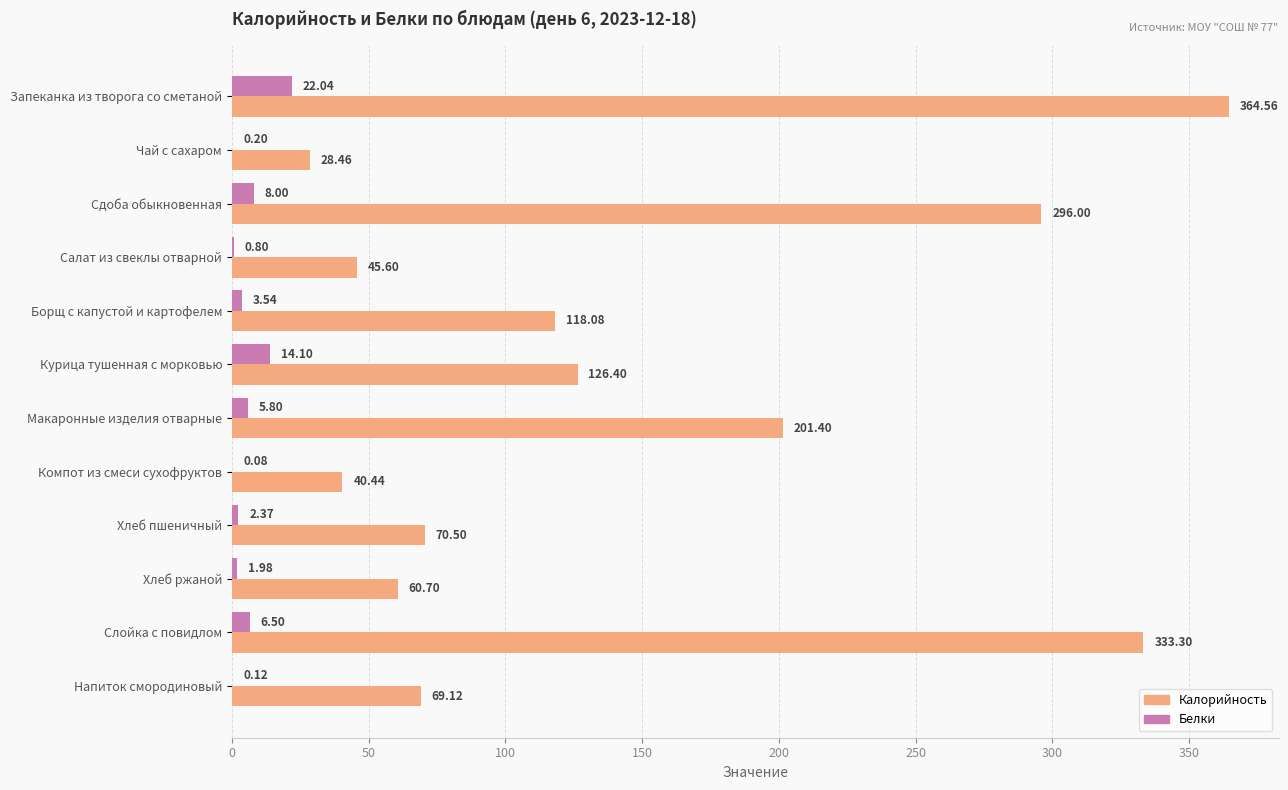

Which category has the highest value across all series?

Запеканка из творога со сметаной